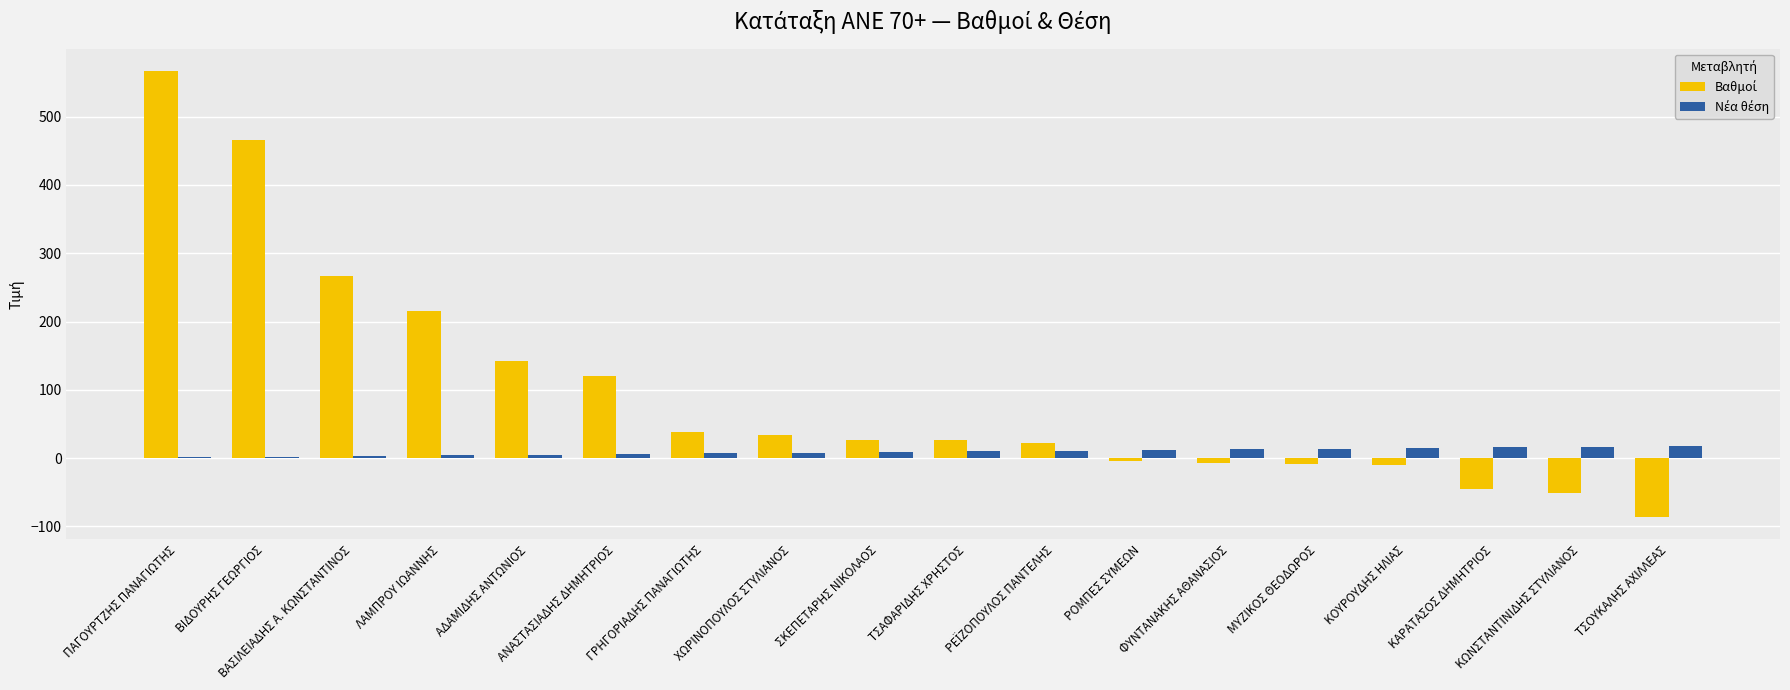

Count the number of data series in this chart.

2